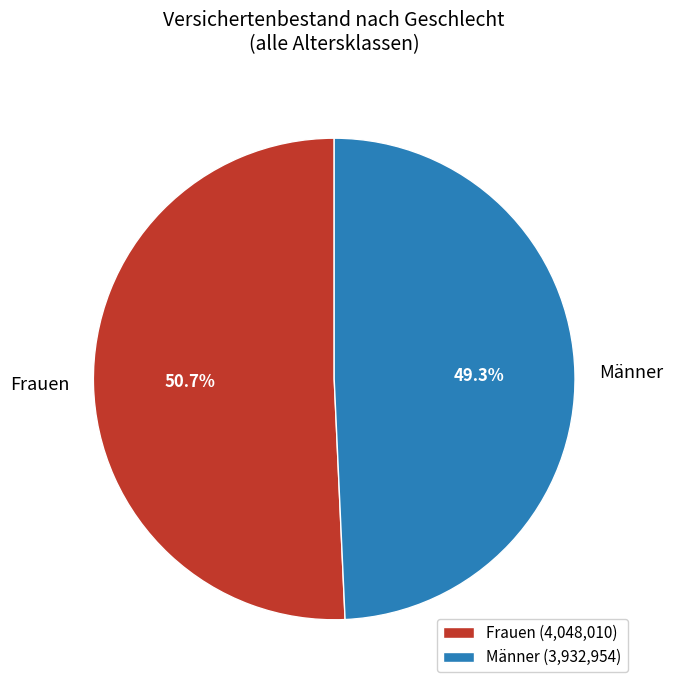

Is Frauen the majority of the pie?

Yes